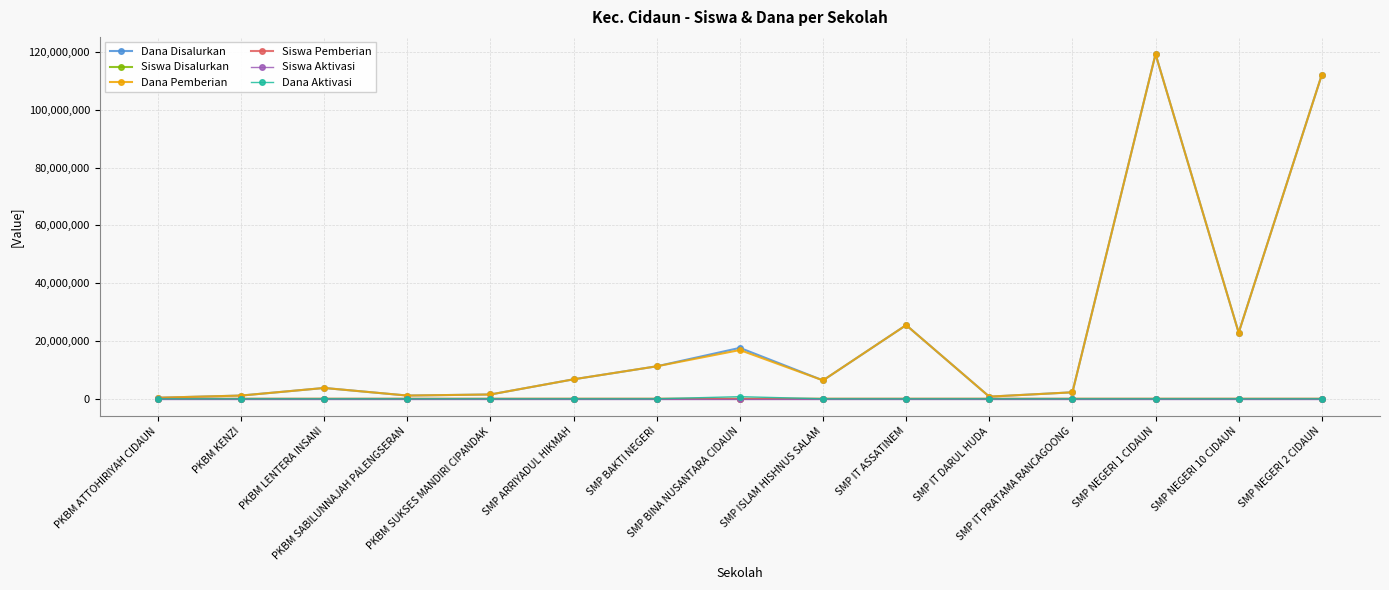

What is the maximum value shown in the chart?

119250000